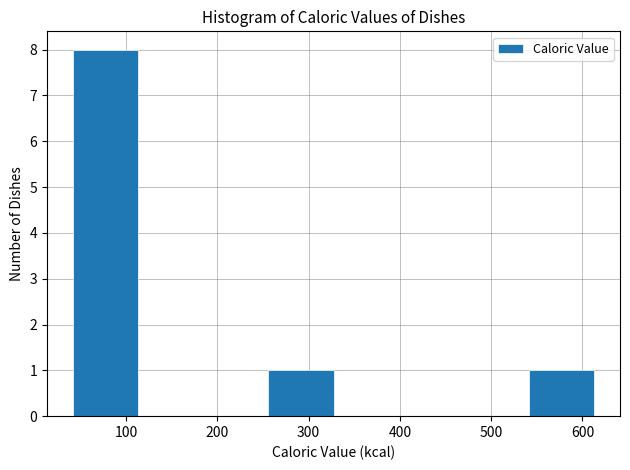

Reading left to right, list every bar in this chart as the range it spans on the x-axis followed by its height. Neither the bar edges nor the heights are printed on the chart, so give them approximately, as read against the axes.

40 to 110: 8
110 to 180: 0
180 to 260: 0
260 to 330: 1
330 to 400: 0
400 to 470: 0
470 to 540: 0
540 to 610: 1